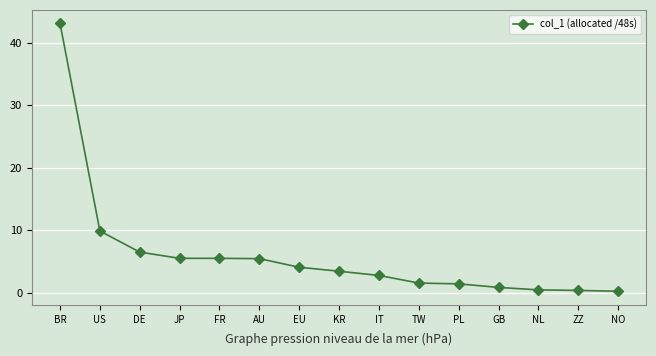

Between EU and ZZ, which is larger?

EU